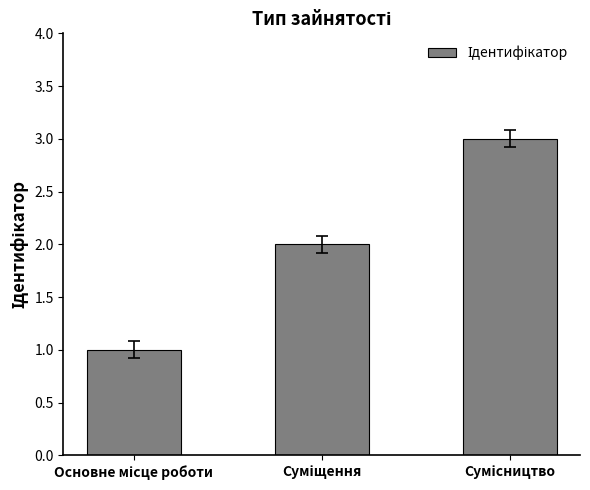

What is the sum of all values?

6